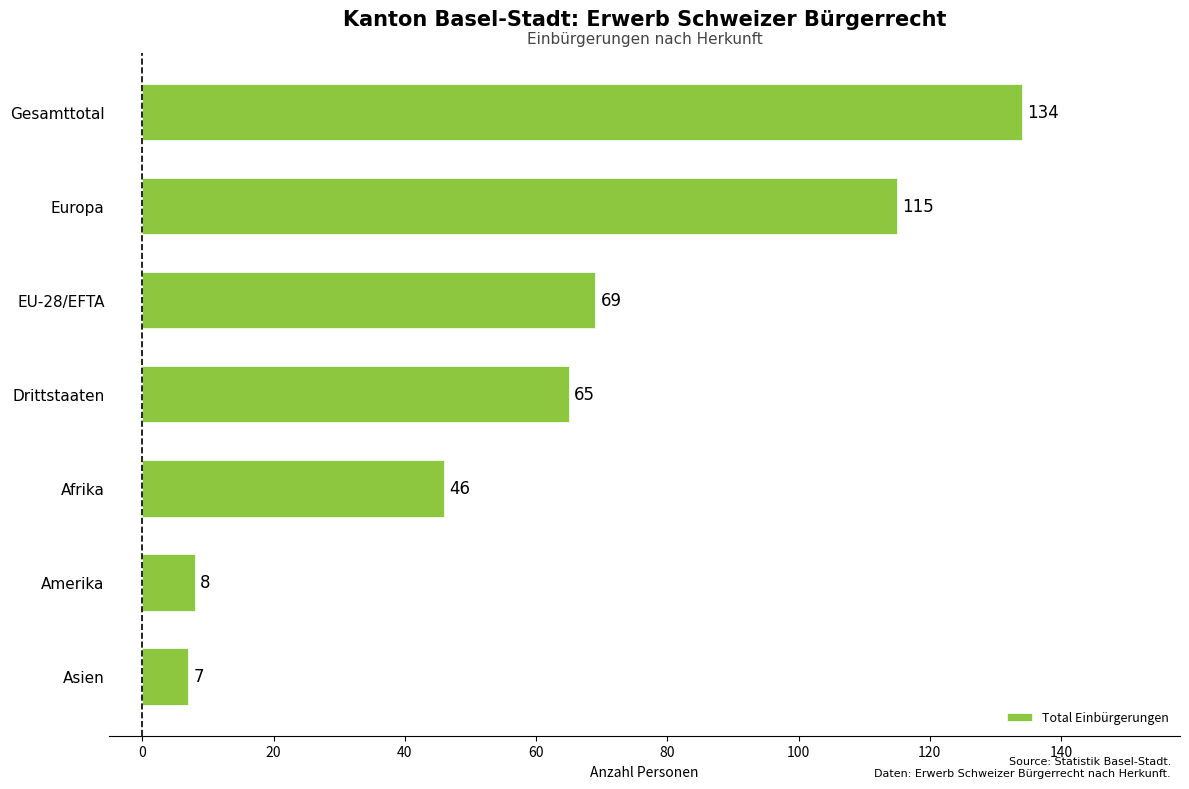

What is the greatest value displayed?

134